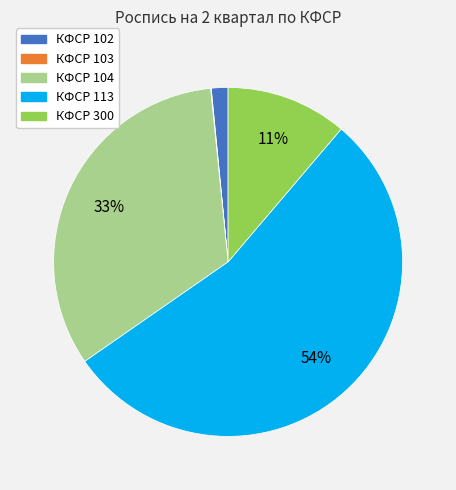

To the nearest percent, what is the difference between the largest and smallest slice percentages?

54%